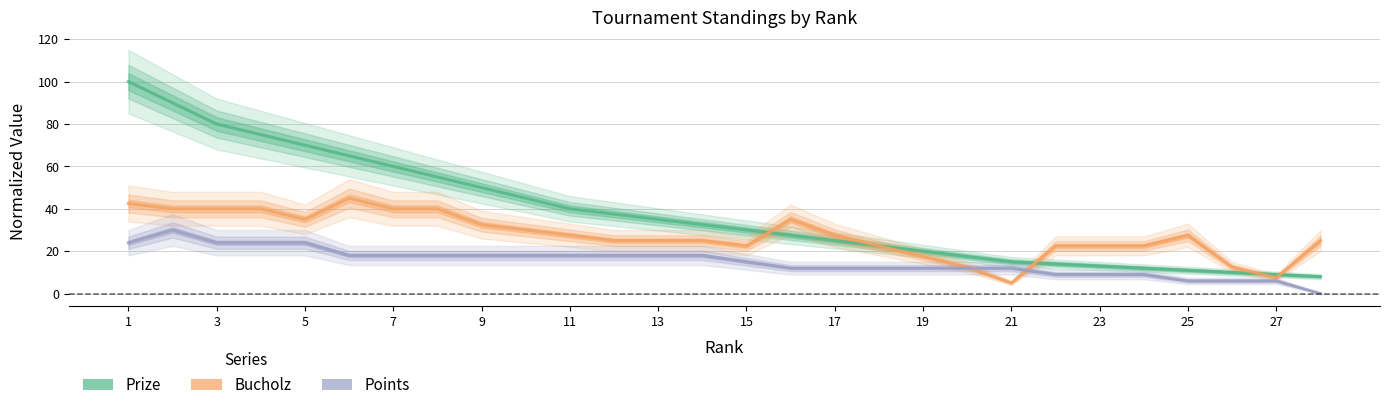

At which label does Prize reach its peak?

1